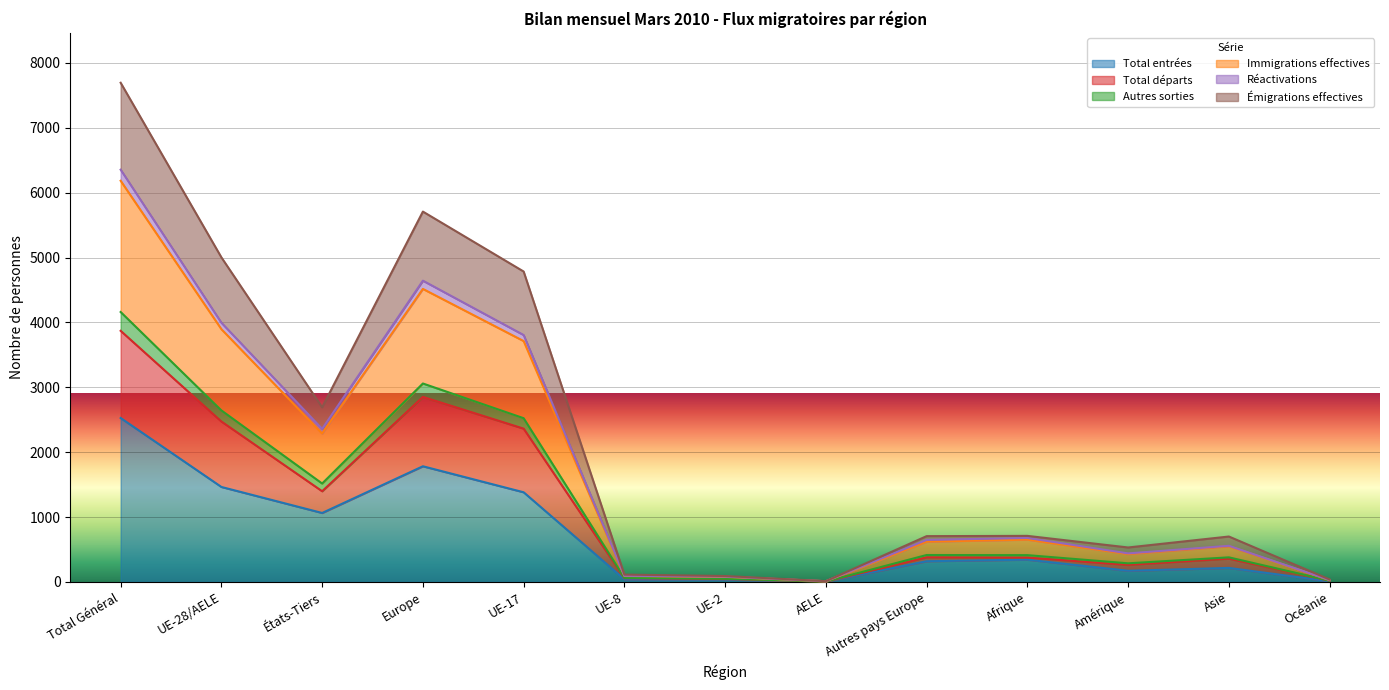

Where is the first local maximum for Émigrations effectives?

Europe